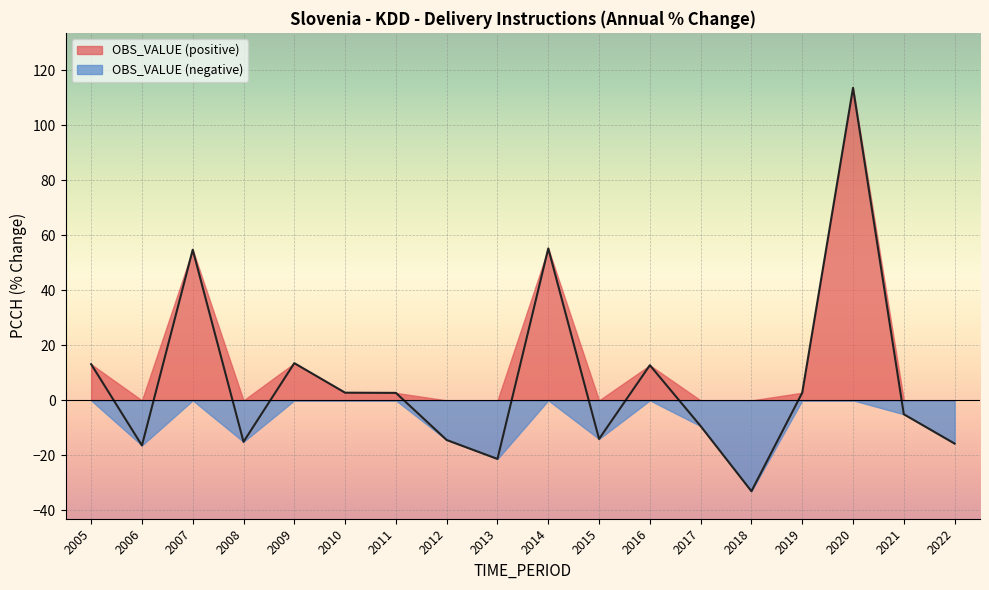

At which label does the data first exceed 2?

2005